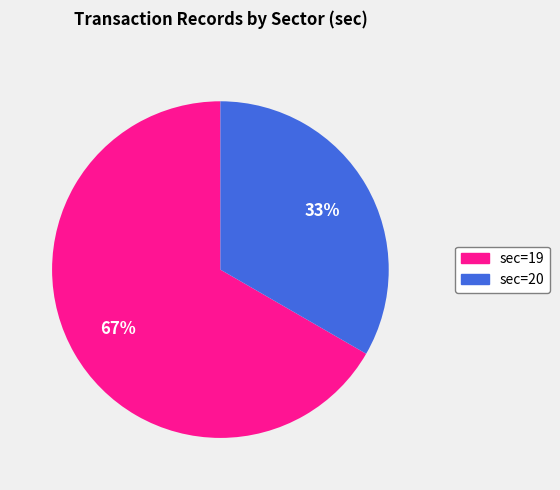

How many segments does this pie chart have?

2